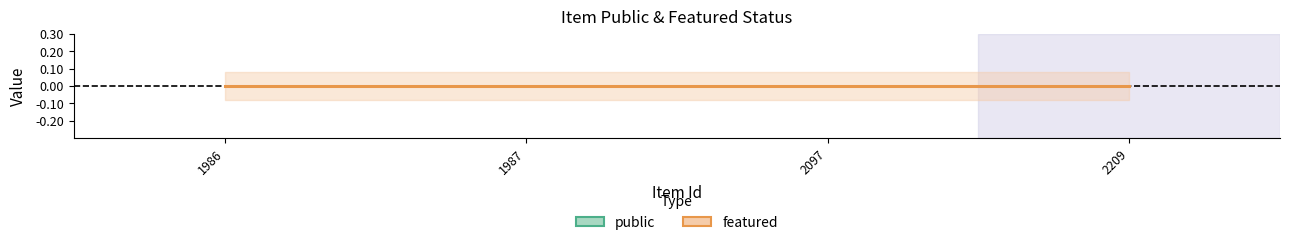

Reading left to right, extract all data points from this chart.

public: 1986=1	1987=1	2097=1	2209=1
featured: 1986=0	1987=0	2097=0	2209=0